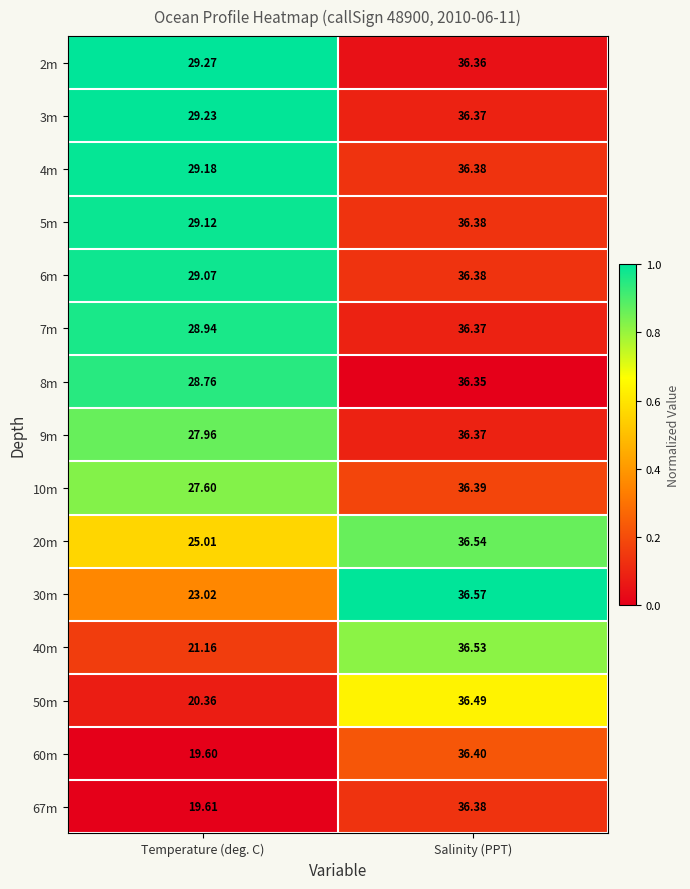

How many values in the 5m series exceed 36?

1